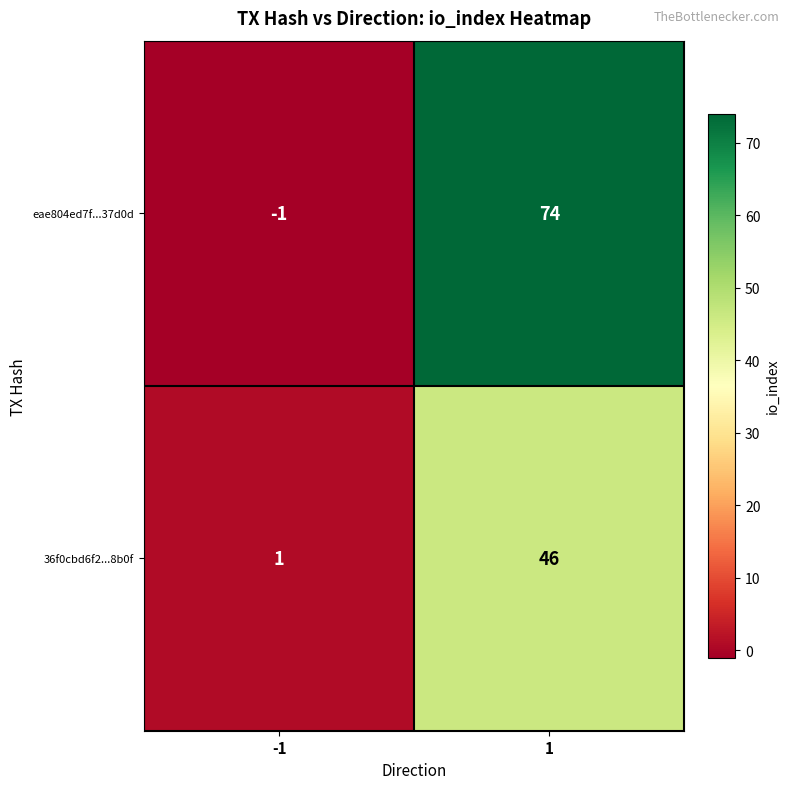

What is the sum of the eae804ed7f...37d0d values at 1 and -1?

73